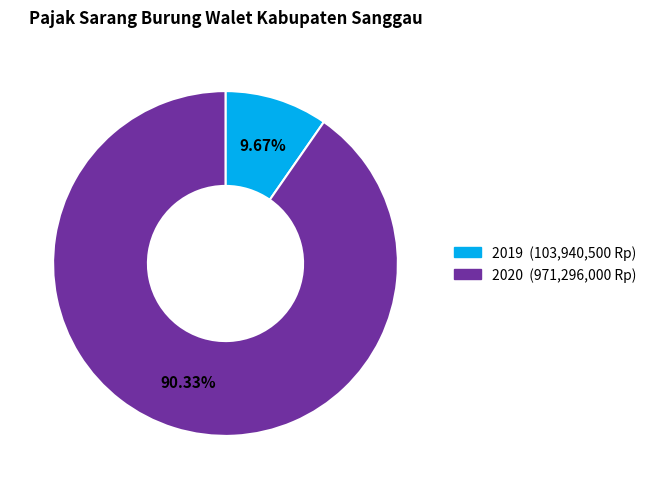

How many slices are in this pie chart?

2